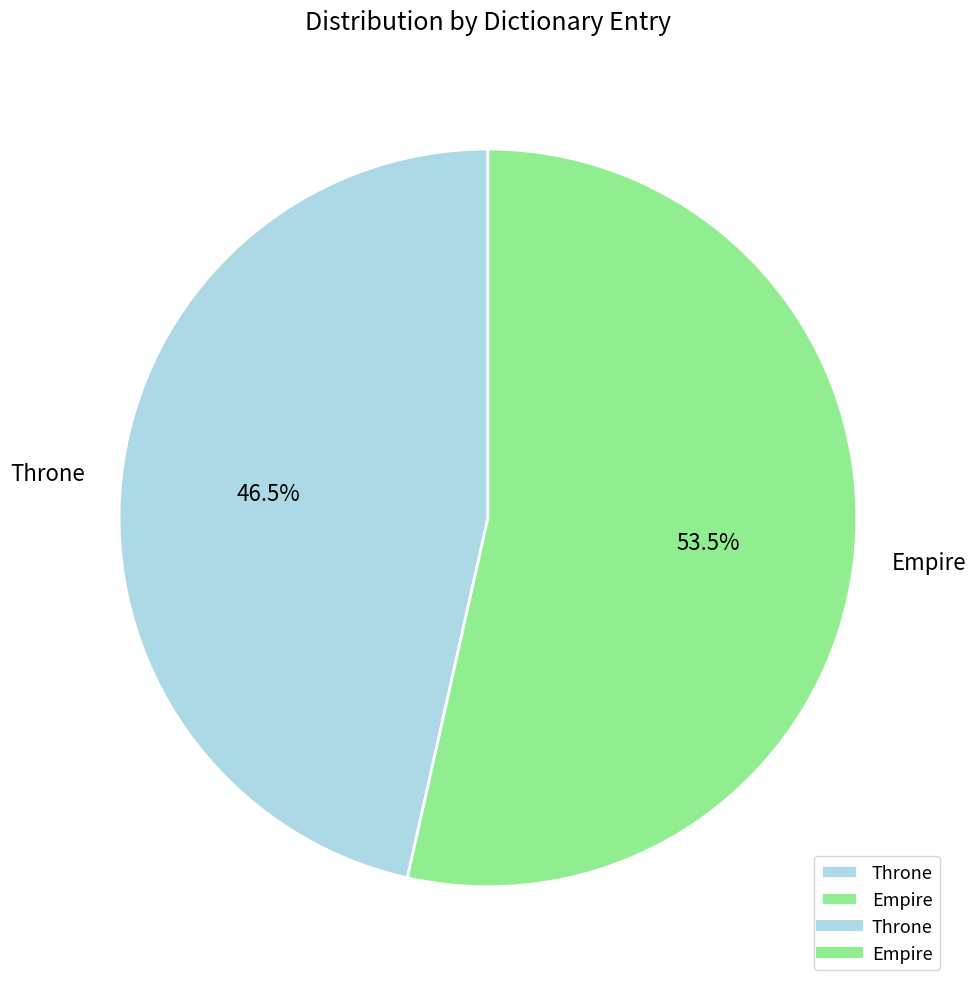

What percentage is NOT represented by Throne?

53.5%